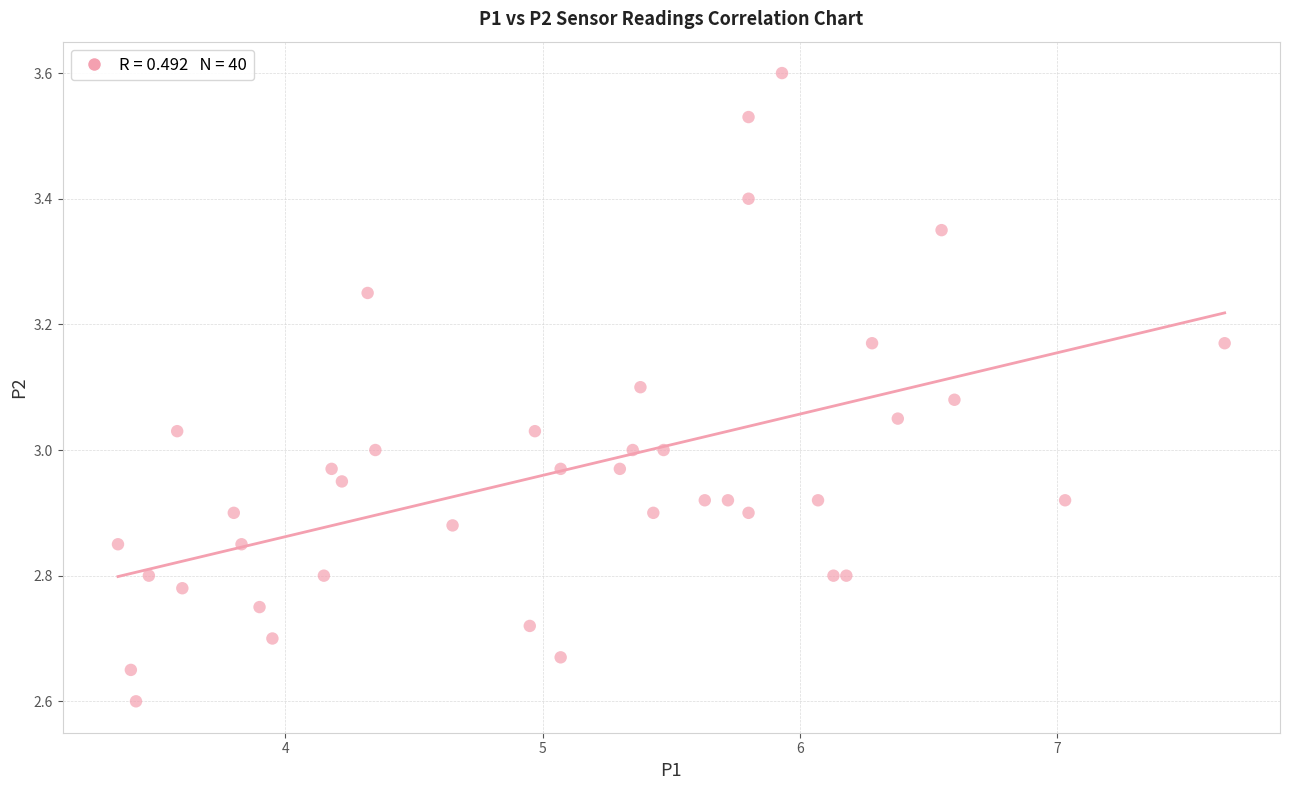

What is the range of Y values (max minus min)?

1.0